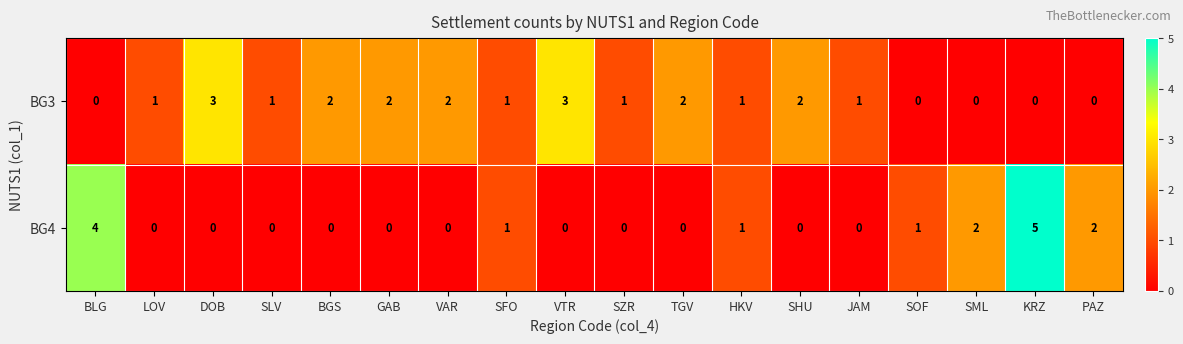

What is the spread (max minus min) of values at LOV?

1